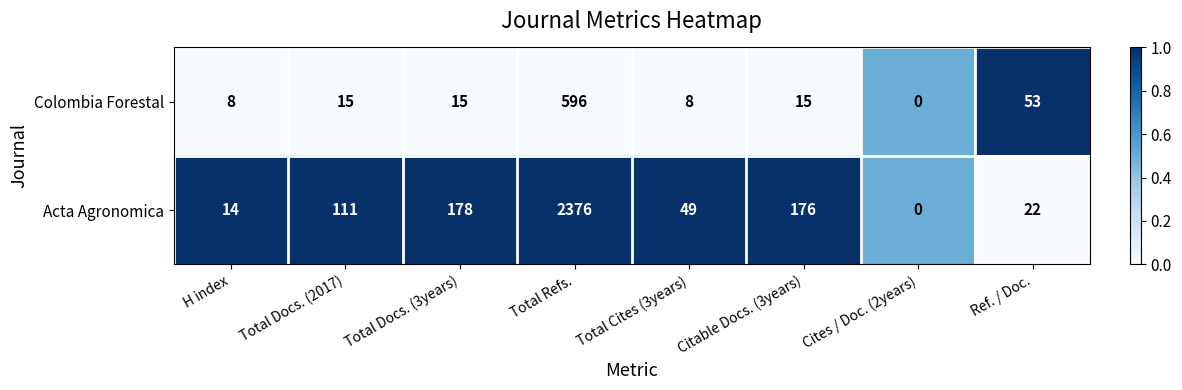

What is the total value across all series at Cites / Doc. (2years)?

0